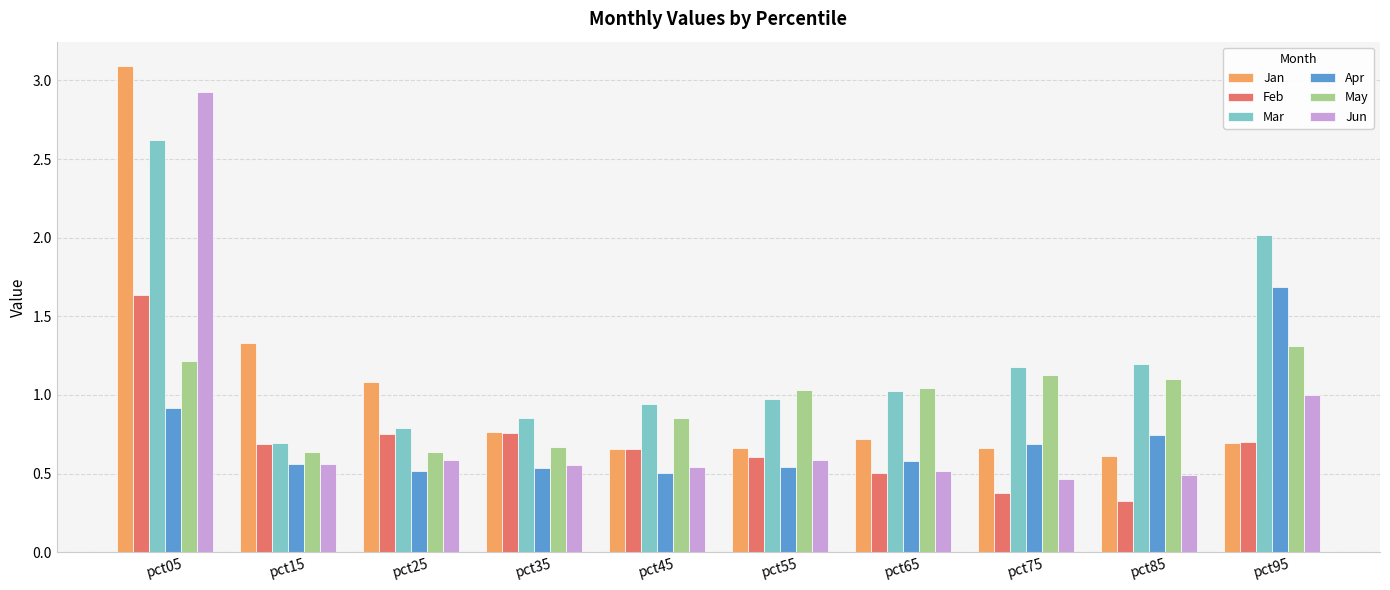

At which label is Jan closest to 1?

pct25